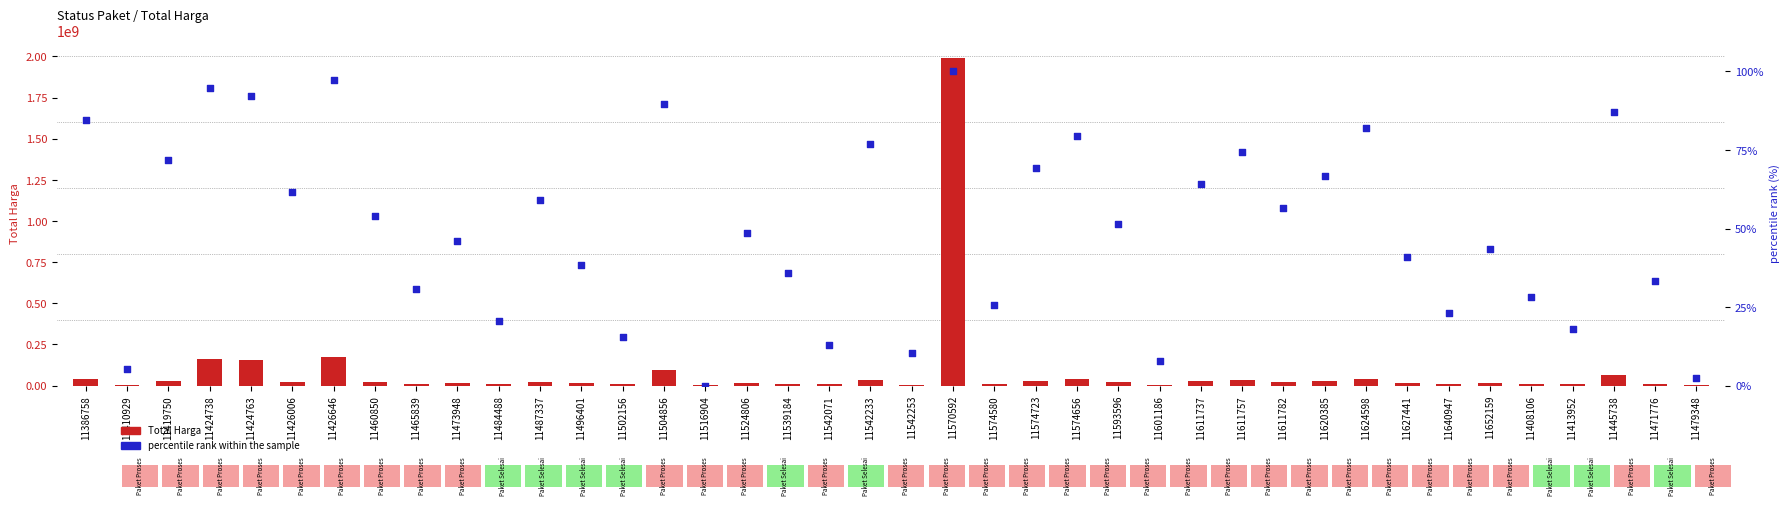

Which series has the widest spread of Y values?

Total Harga